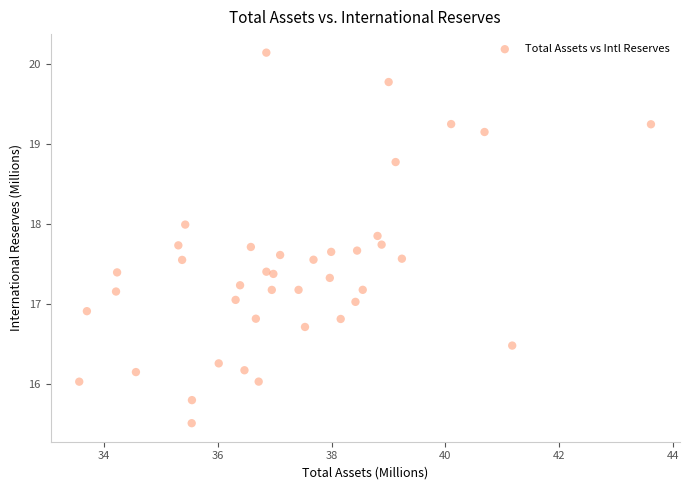

What is the range of Y values (max minus min)?

4.6